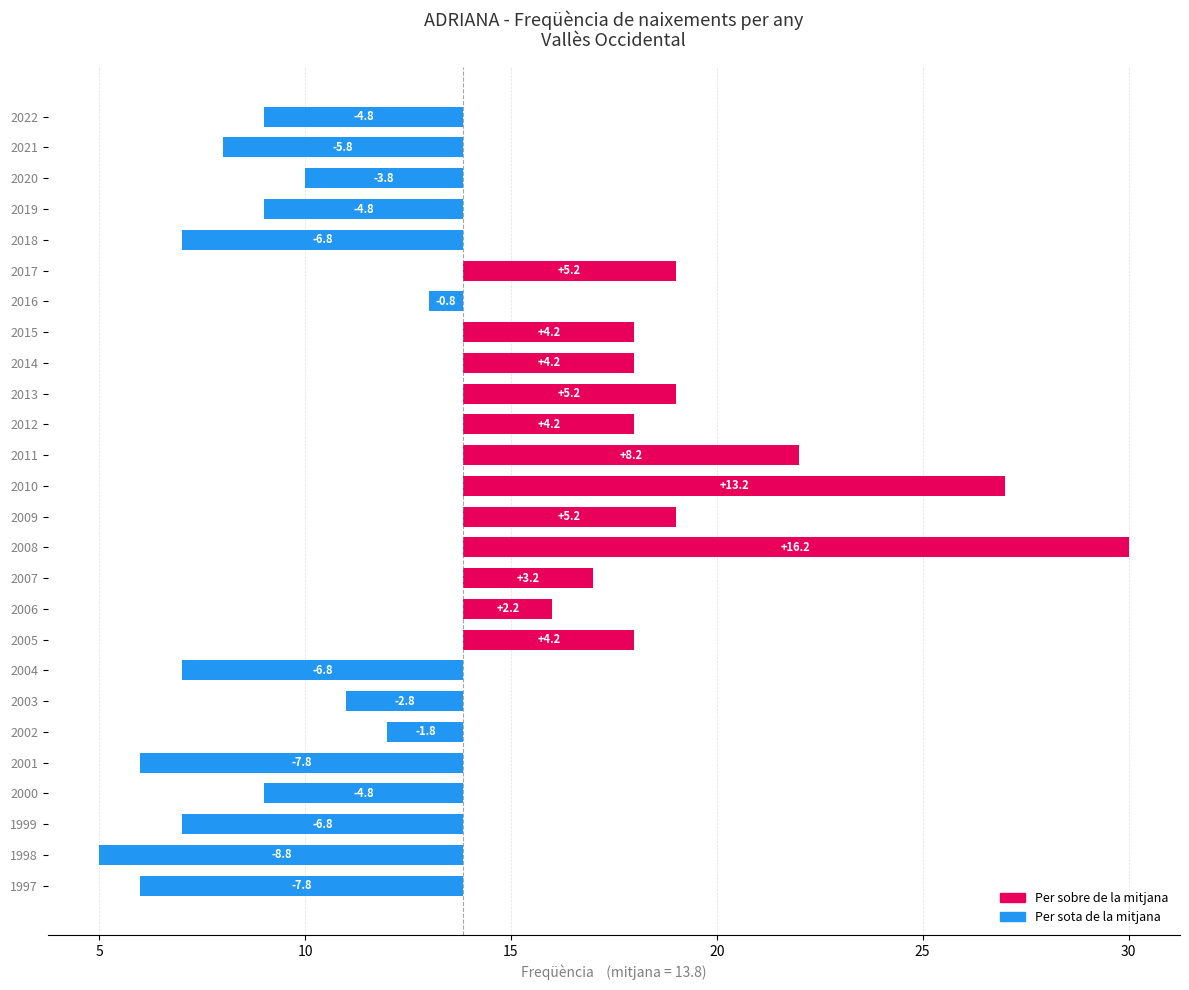

How many values are above zero?

12